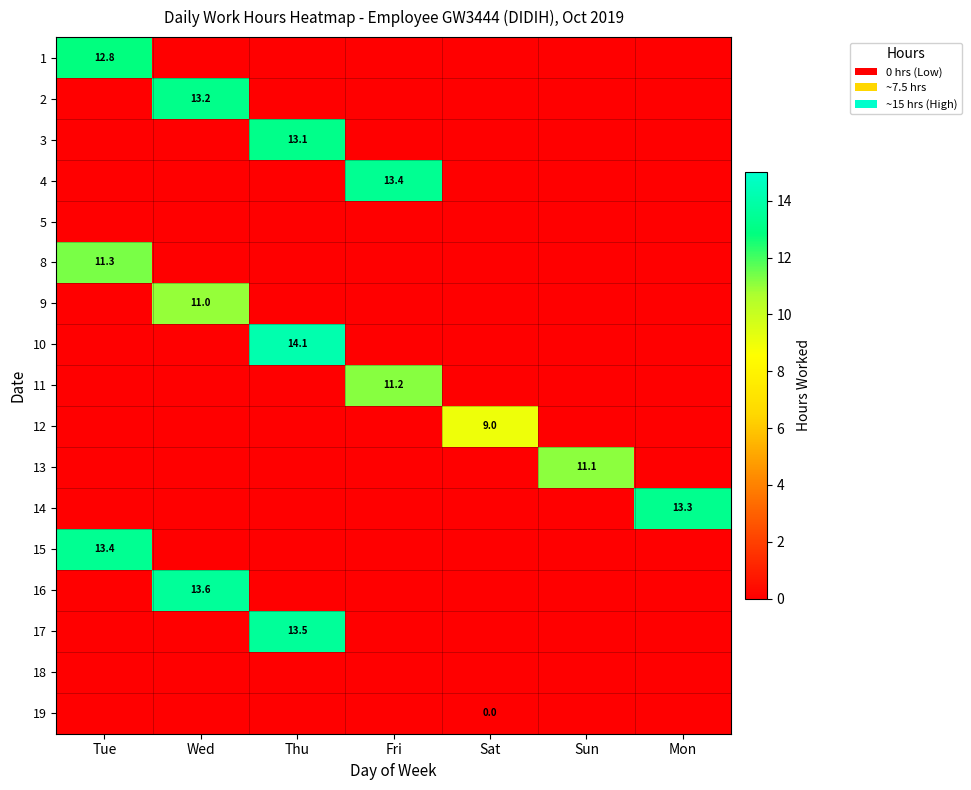

How many series are shown in this chart?

17